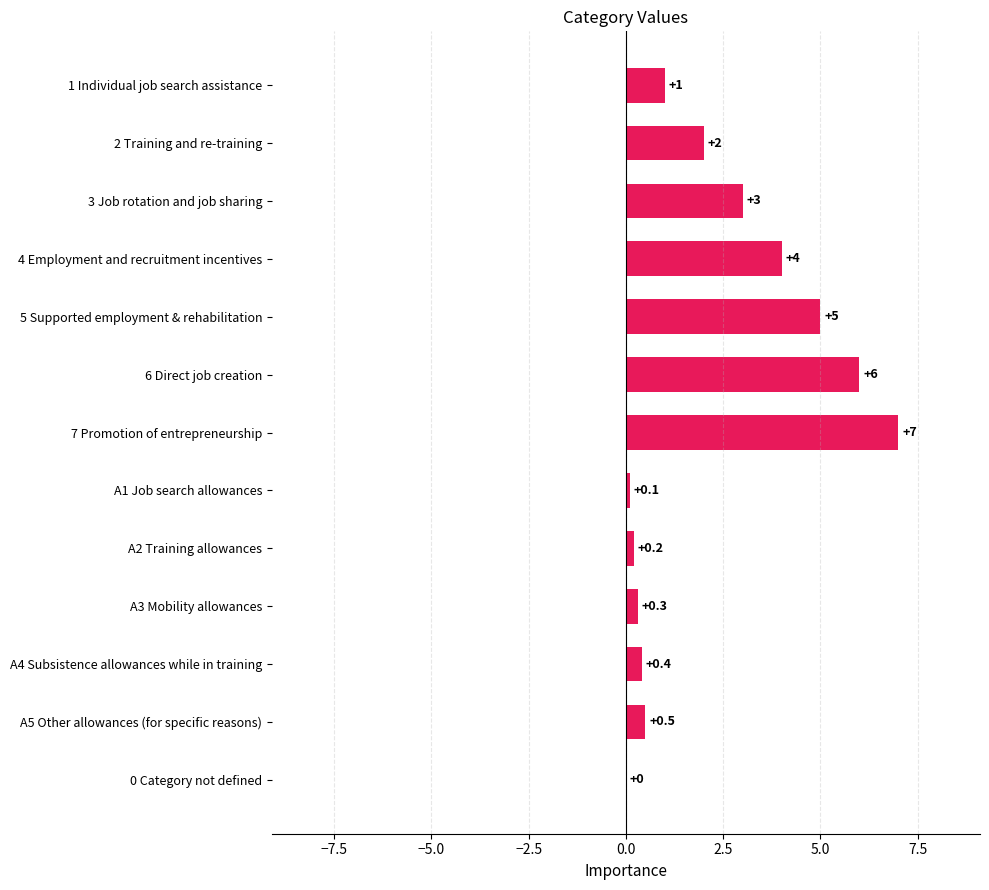

At which label is the value closest to 3?

3 Job rotation and job sharing